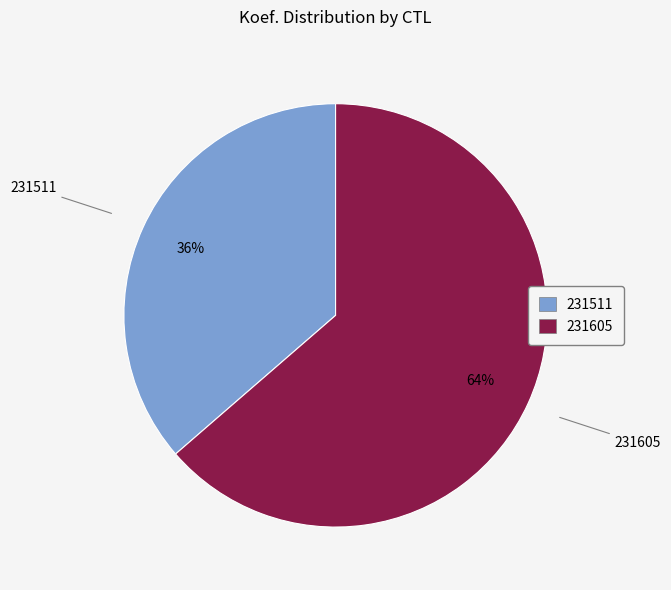

Which has a higher value, 231605 or 231511?

231605